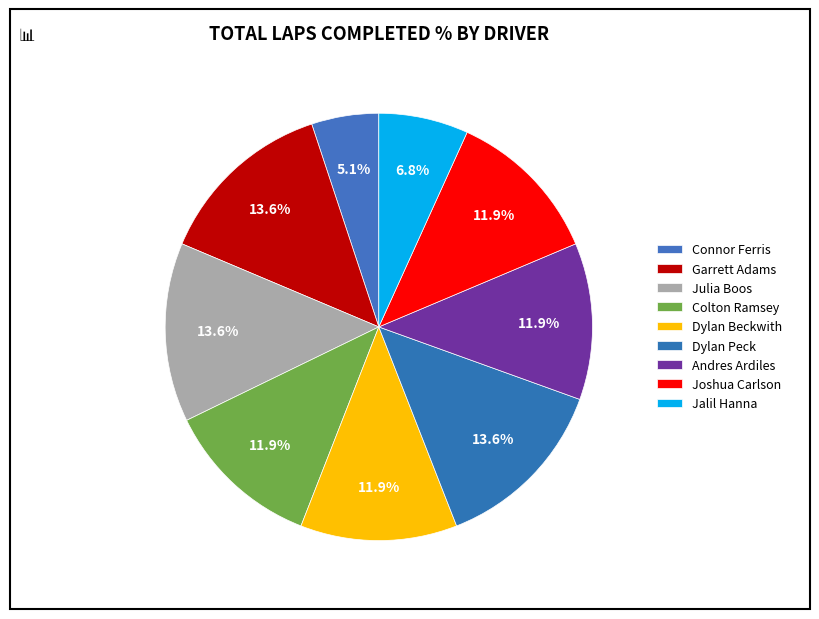

How many slices are in this pie chart?

9